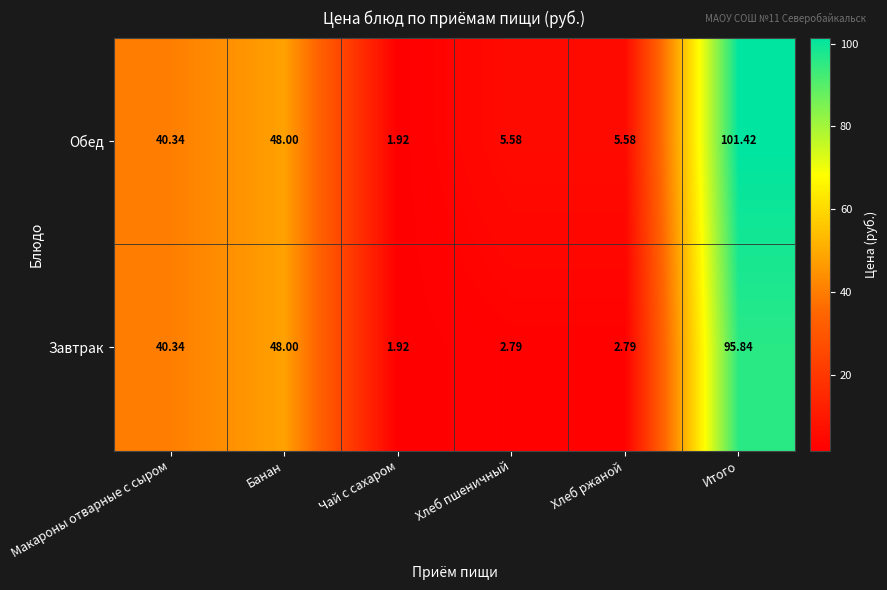

Where does the Обед series first go above 40?

Макароны отварные с сыром